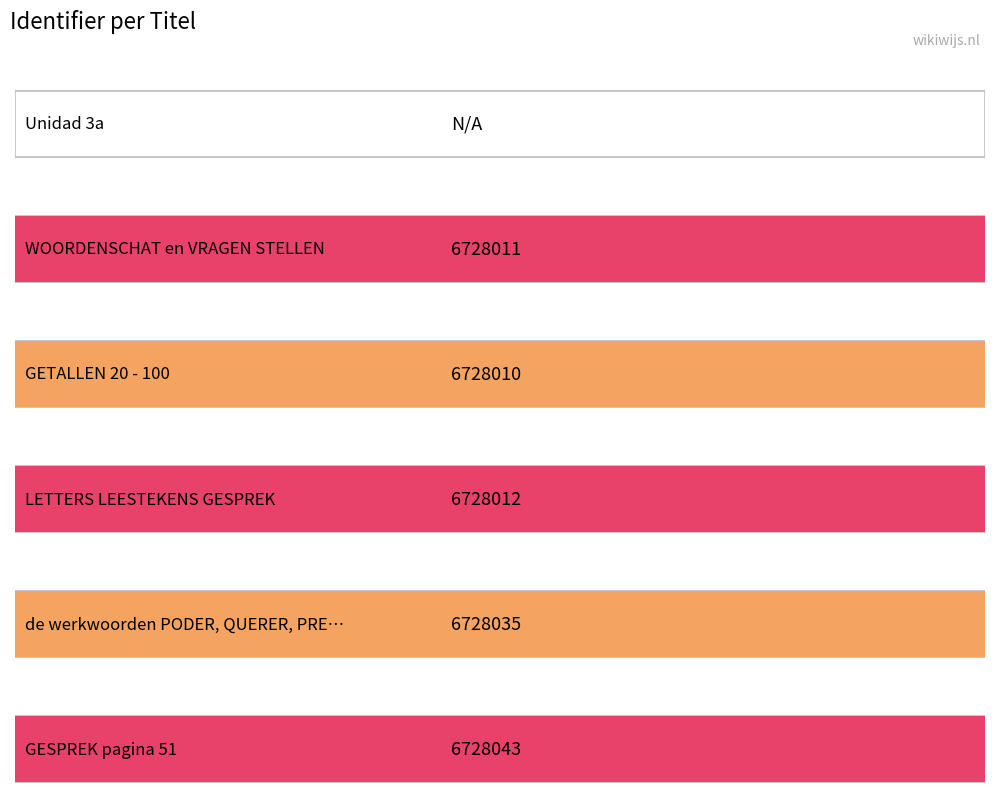

What is the label of the 5th bar from the left?

de werkwoorden PODER, QUERER, PREFERIR